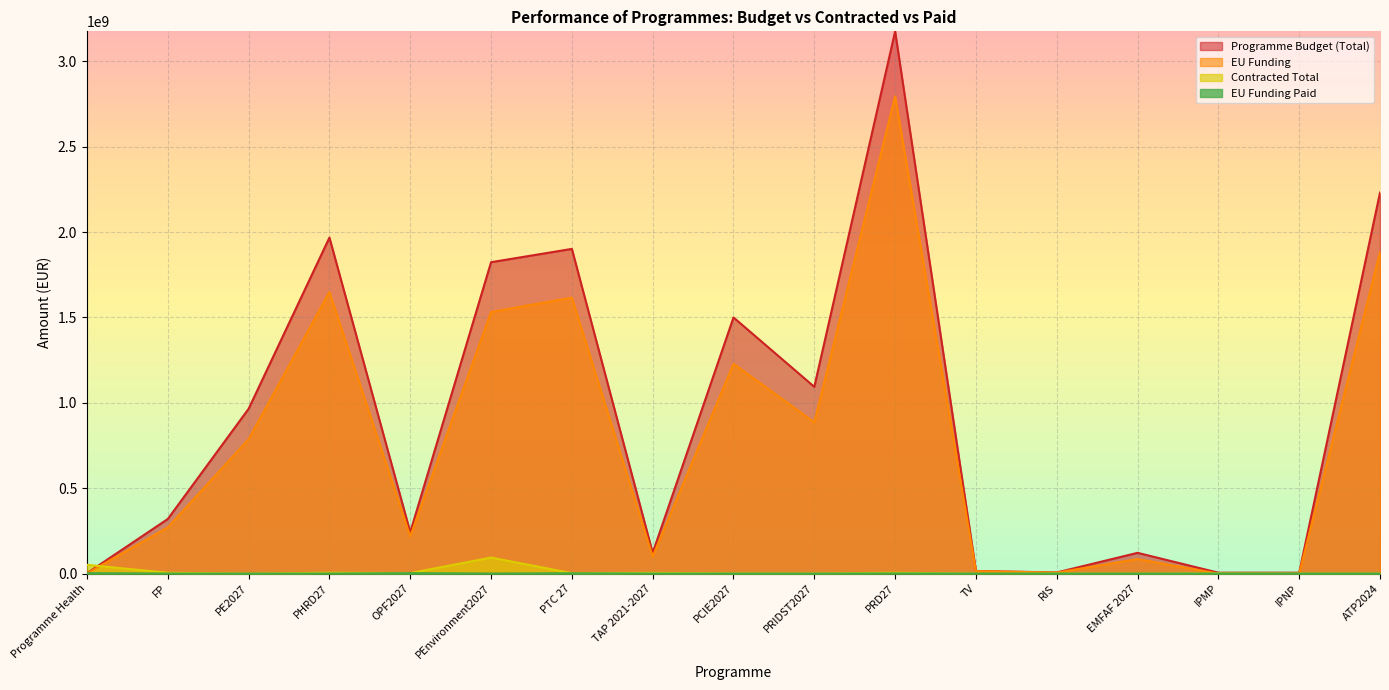

True or false: EU Funding and Programme Budget (Total) cross at least once.

False